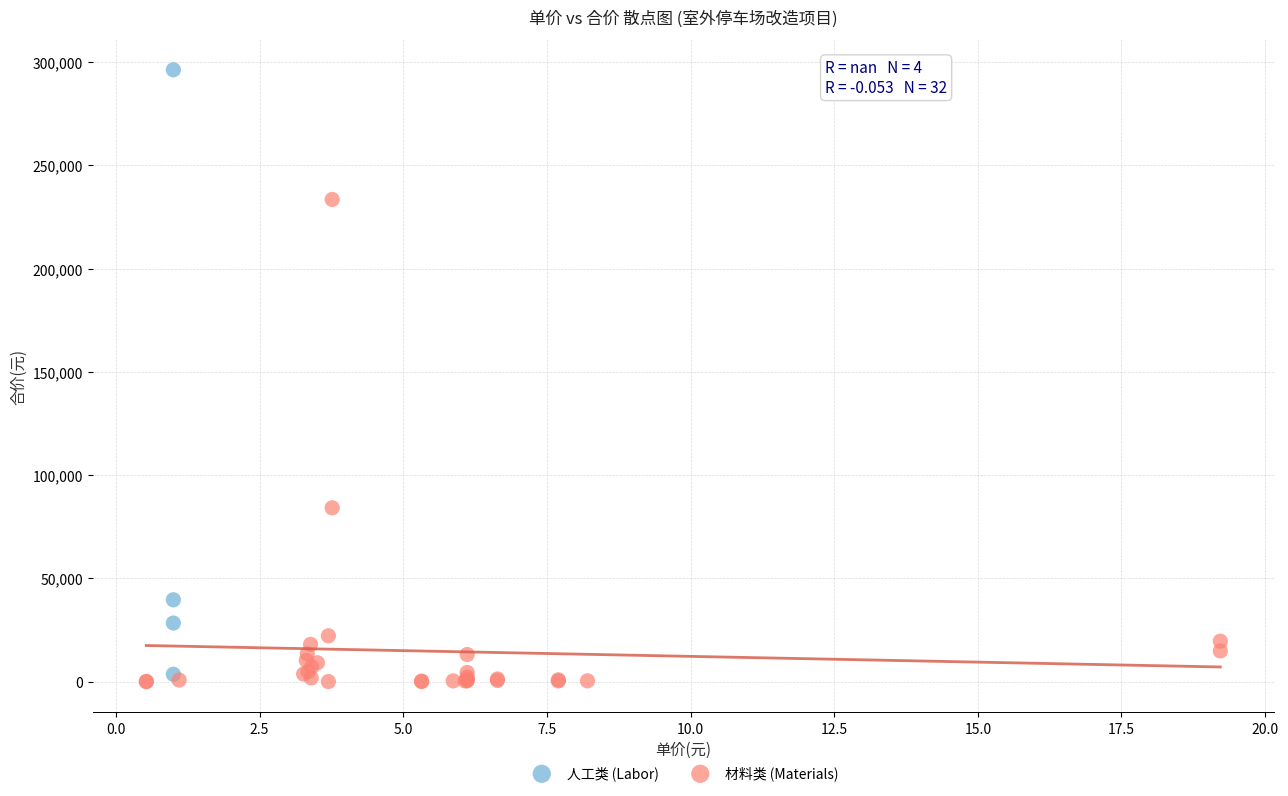

Which series contains the lowest Y value?

材料类 (Materials)